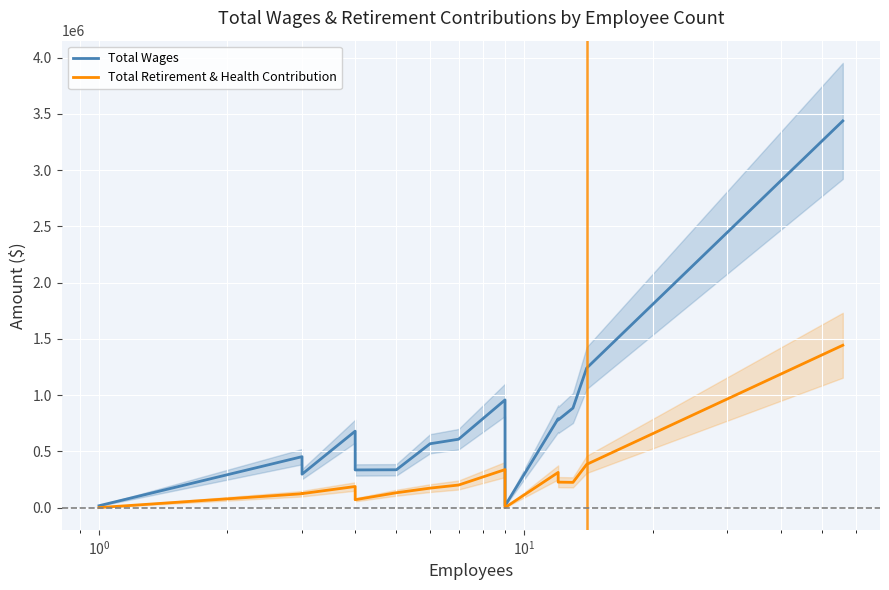

The Total Retirement & Health Contribution series shows 337708 at 9. True or false?

True